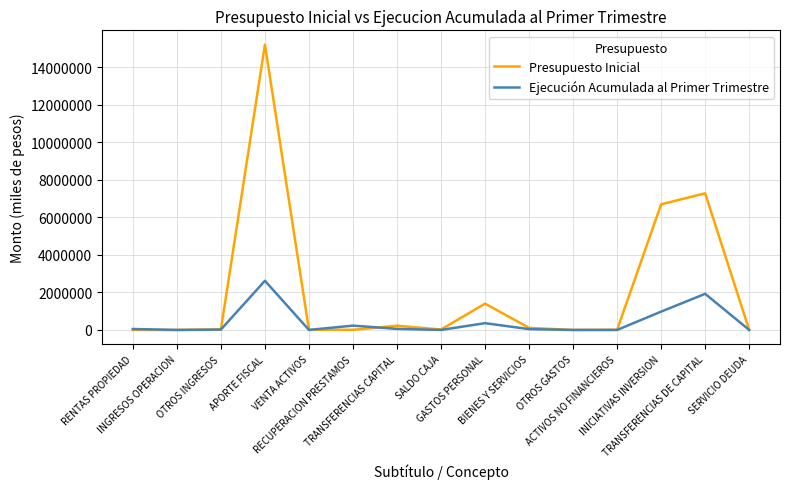

The value of Ejecución Acumulada al Primer Trimestre at RENTAS PROPIEDAD is 51079. True or false?

True